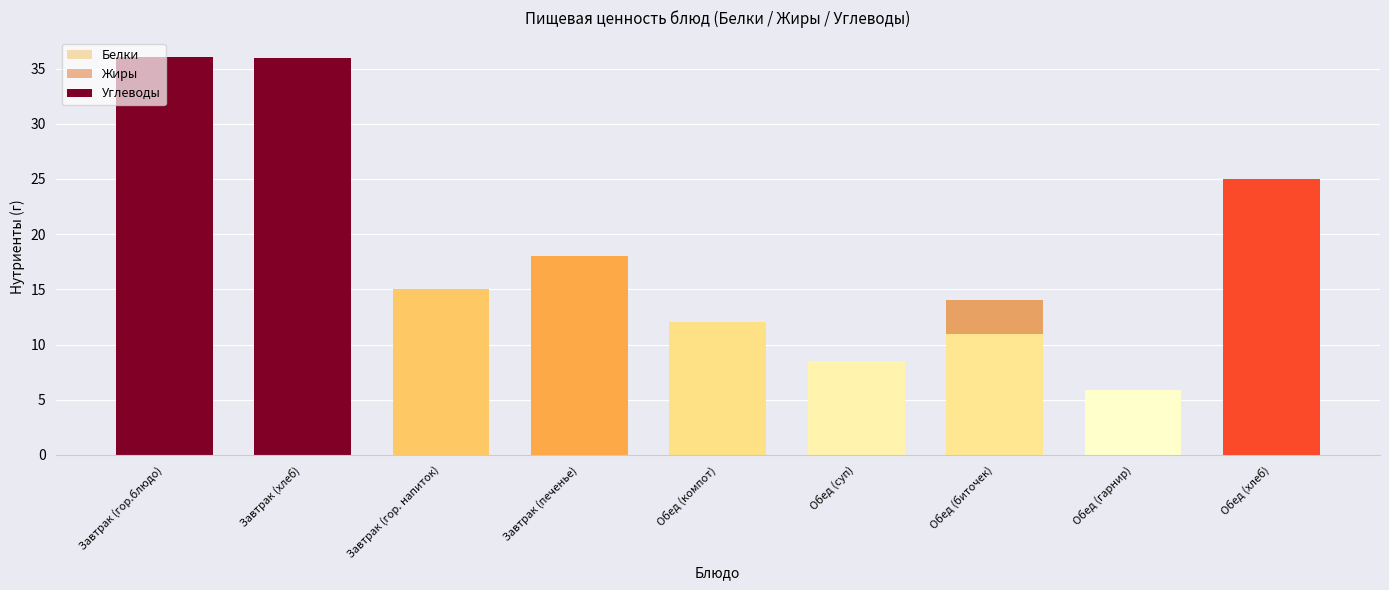

Rank the categories by Жиры value from highest to lowest.

Обед (биточек), Завтрак (гор.блюдо), Обед (гарнир), Обед (суп), Завтрак (хлеб), Завтрак (печенье), Обед (хлеб), Обед (компот), Завтрак (гор. напиток)